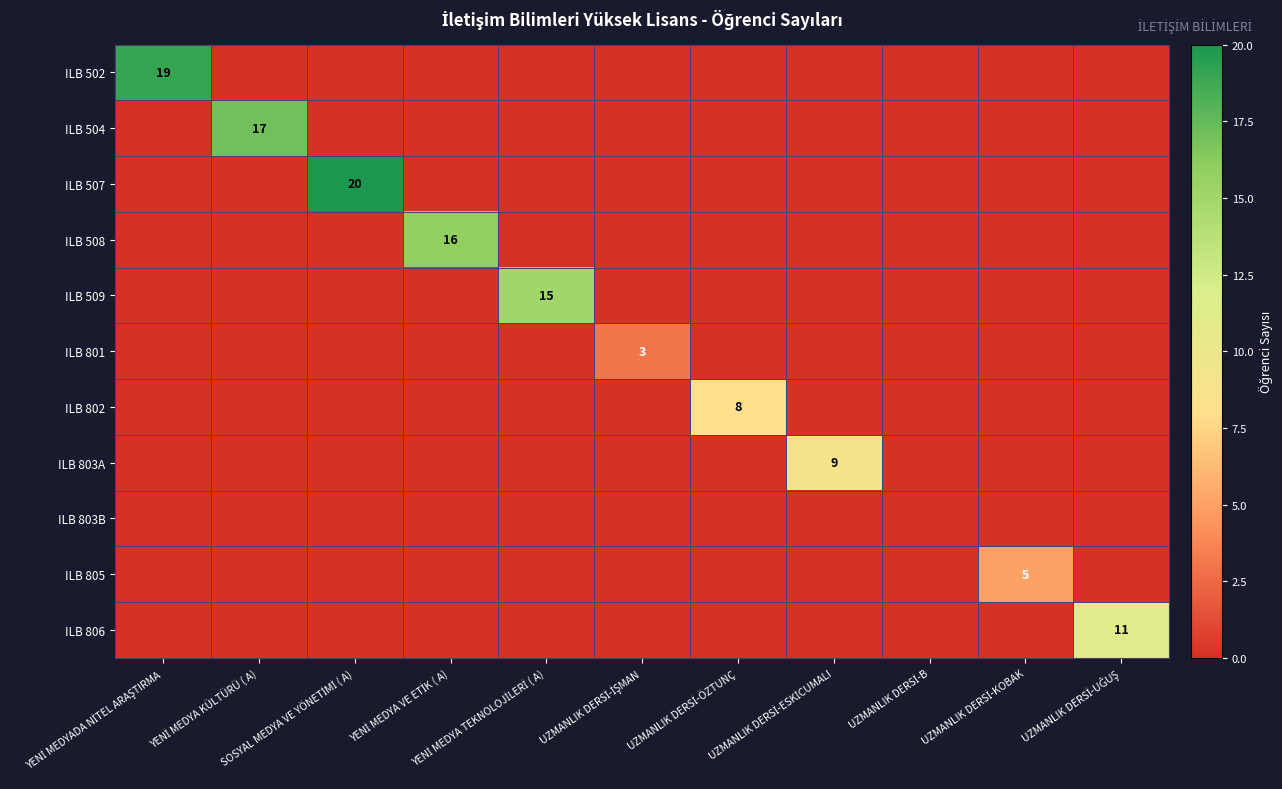

Which series has the largest total across all categories?

ILB 507